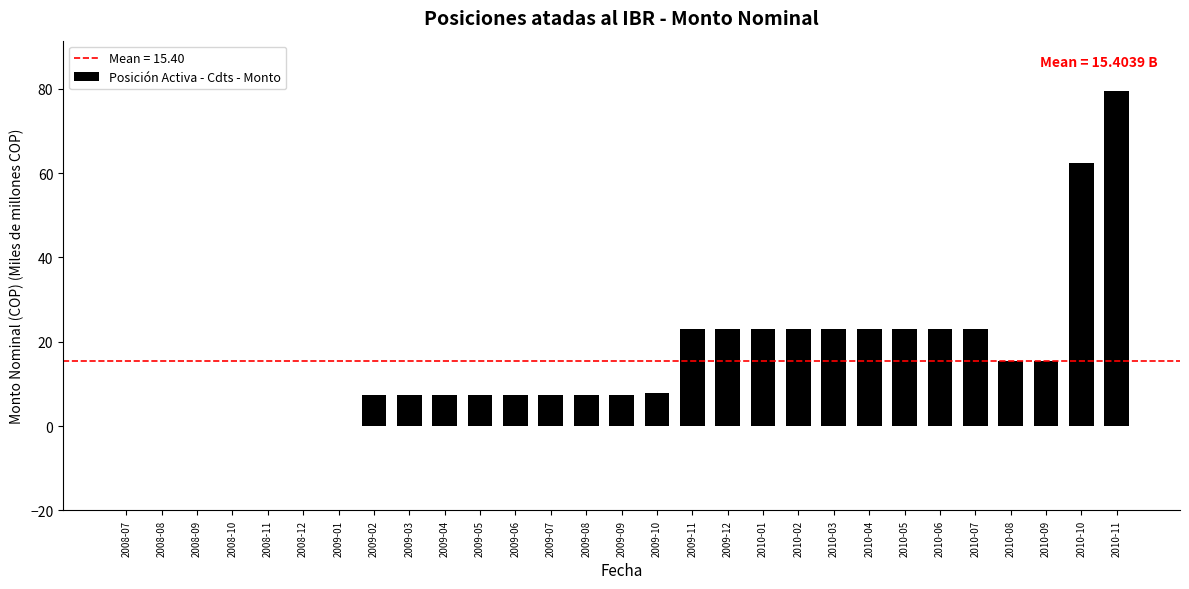

Reading left to right, extract all data points from this chart.

2008-07=0.0	2008-08=0.0	2008-09=0.0	2008-10=0.0	2008-11=0.0	2008-12=0.0	2009-01=0.0	2009-02=7.4	2009-03=7.4	2009-04=7.4	2009-05=7.4	2009-06=7.4	2009-07=7.4	2009-08=7.4	2009-09=7.4	2009-10=7.9	2009-11=22.9	2009-12=22.9	2010-01=22.9	2010-02=22.9	2010-03=22.9	2010-04=22.9	2010-05=22.9	2010-06=22.9	2010-07=22.9	2010-08=15.5	2010-09=15.5	2010-10=62.5	2010-11=79.5